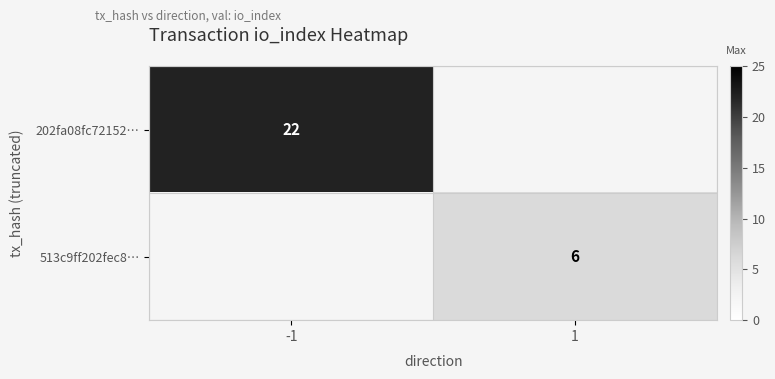

Is it true that 513c9ff202fec8… equals 6 at 1?

True